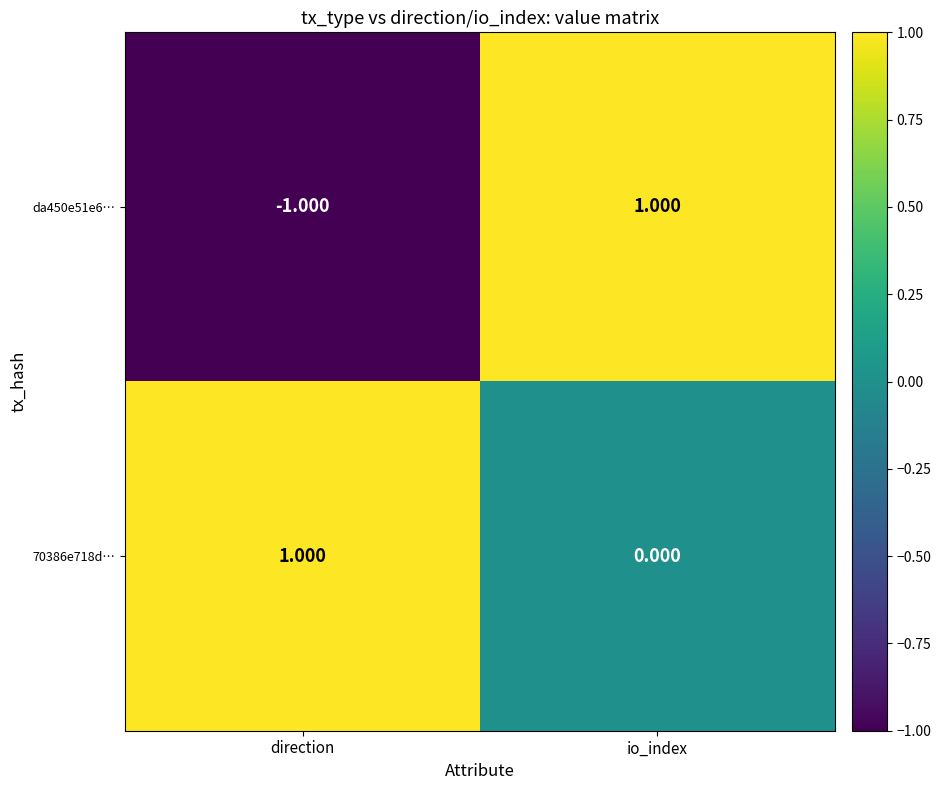

Which category has the lowest value across all series?

direction